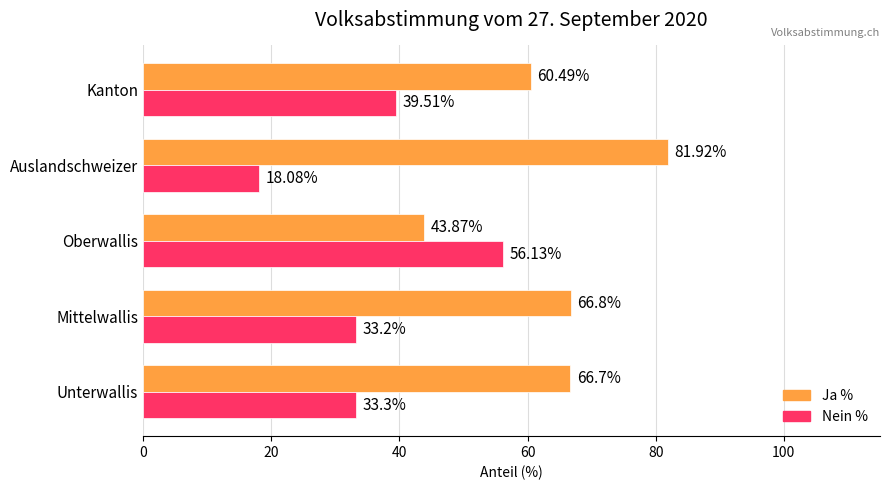

What is the spread (max minus min) of values at Auslandschweizer?

63.8